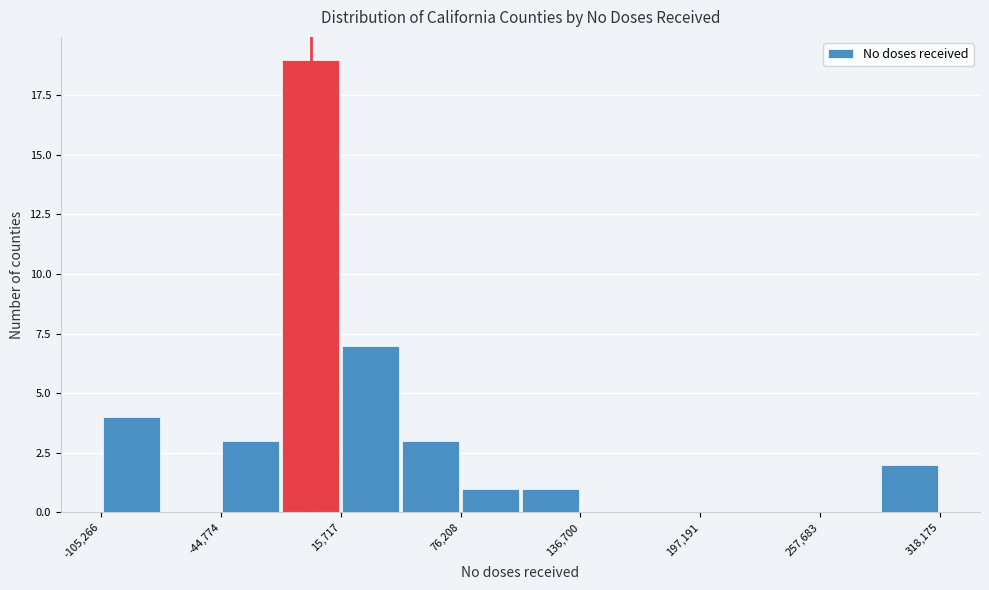

Around what value on the x-axis is the tallest bar? Give the approximate position of its centre, as read against the axis.

0